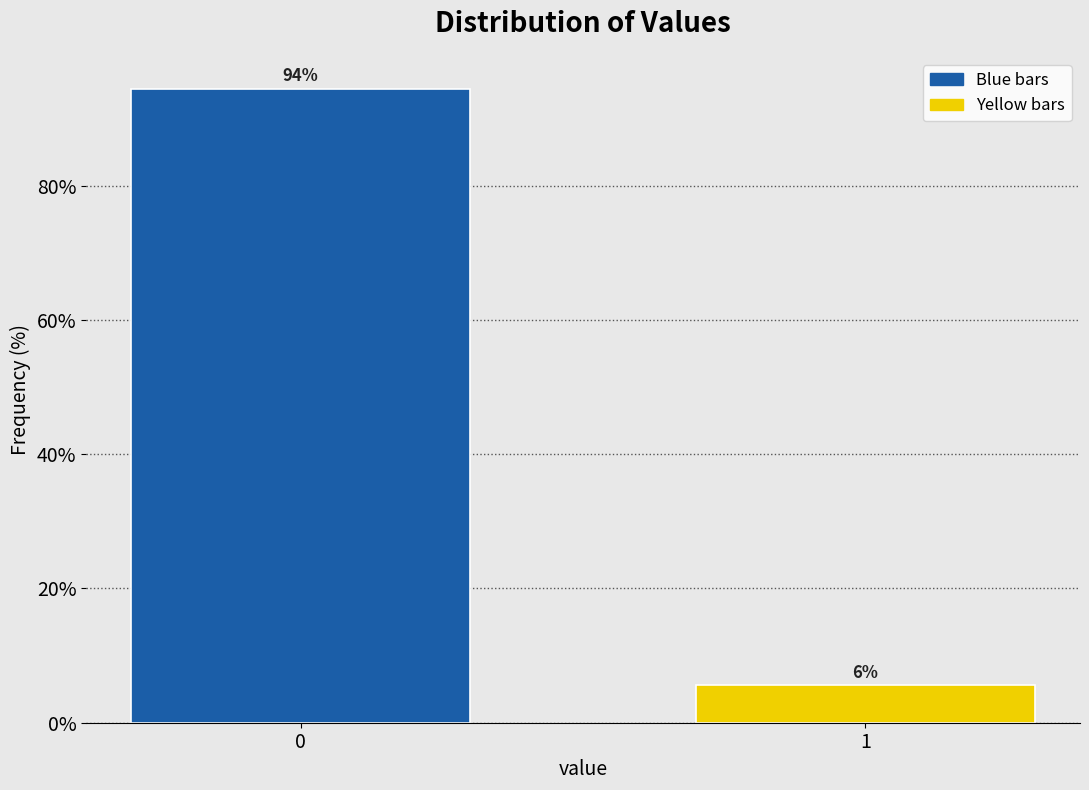

What is the greatest value displayed?

94.4